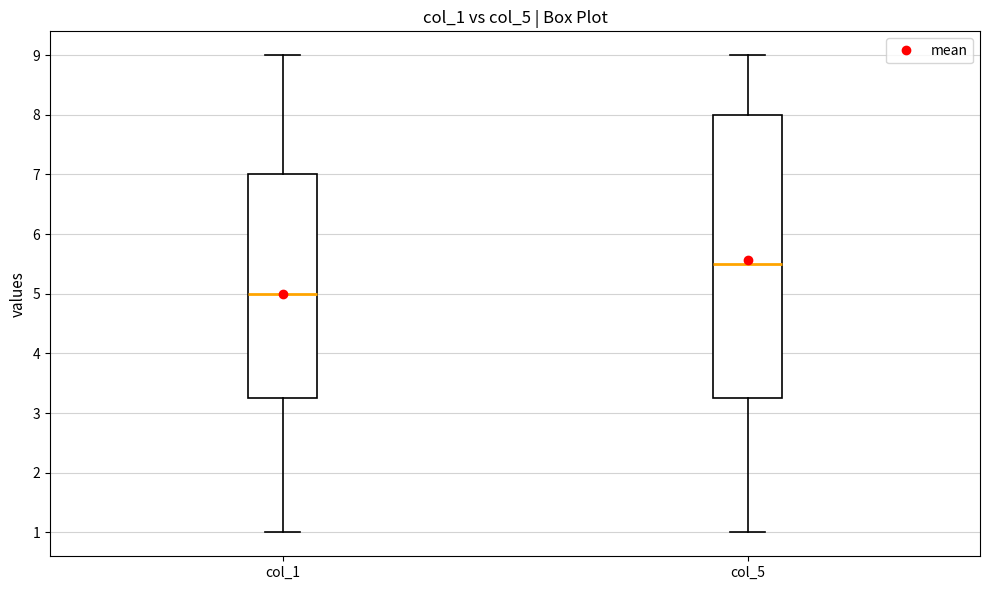

Where does the median line of the box for col_1 sit on the y-axis? The values are not printed on the chart, so give them approximately, as read against the axis.

5.0